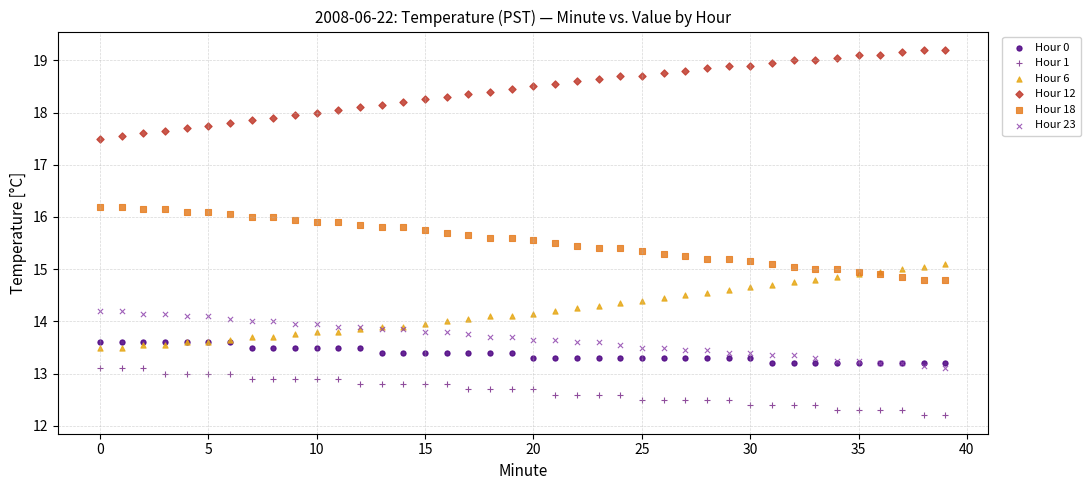

Which series contains the highest Y value?

Hour 12